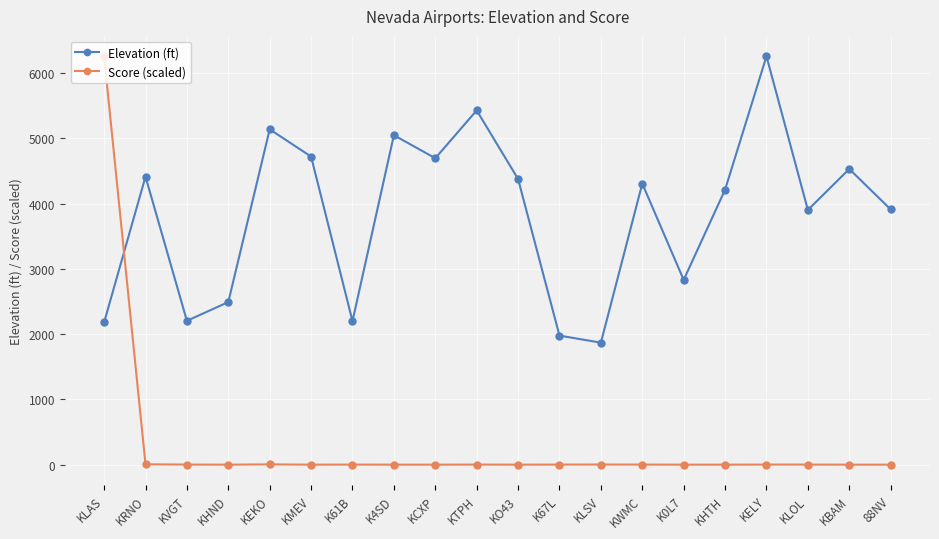

At which label is Elevation (ft) closest to 4064?

KHTH